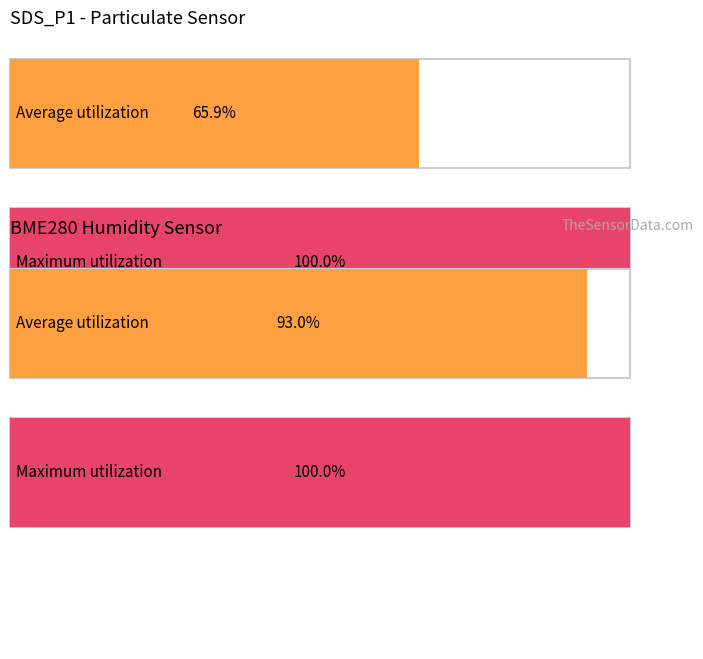

Is it true that Maximum utilization equals 5.2 at Max_cycle?

False